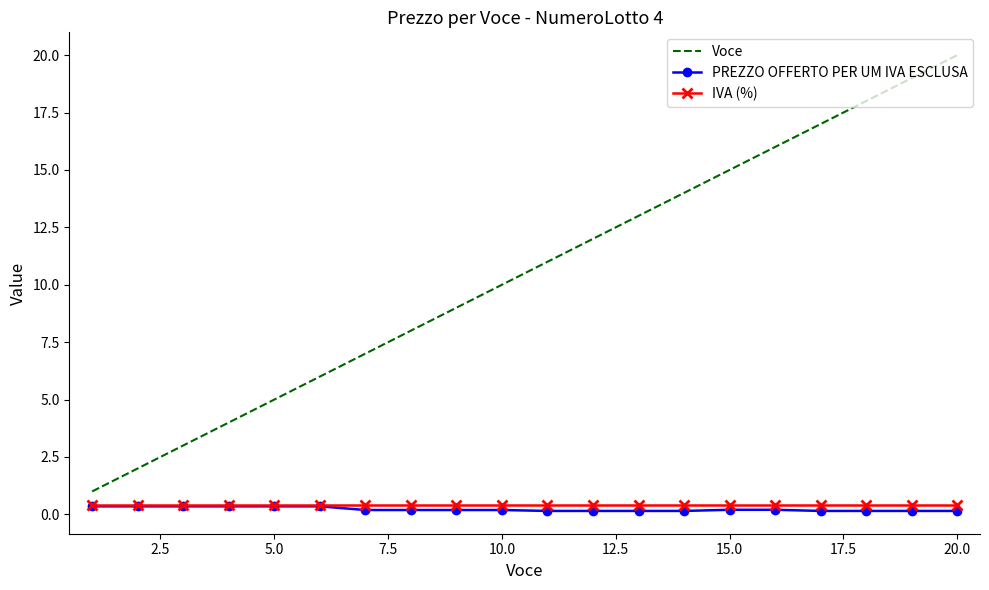

Which series has the widest spread of values?

Voce